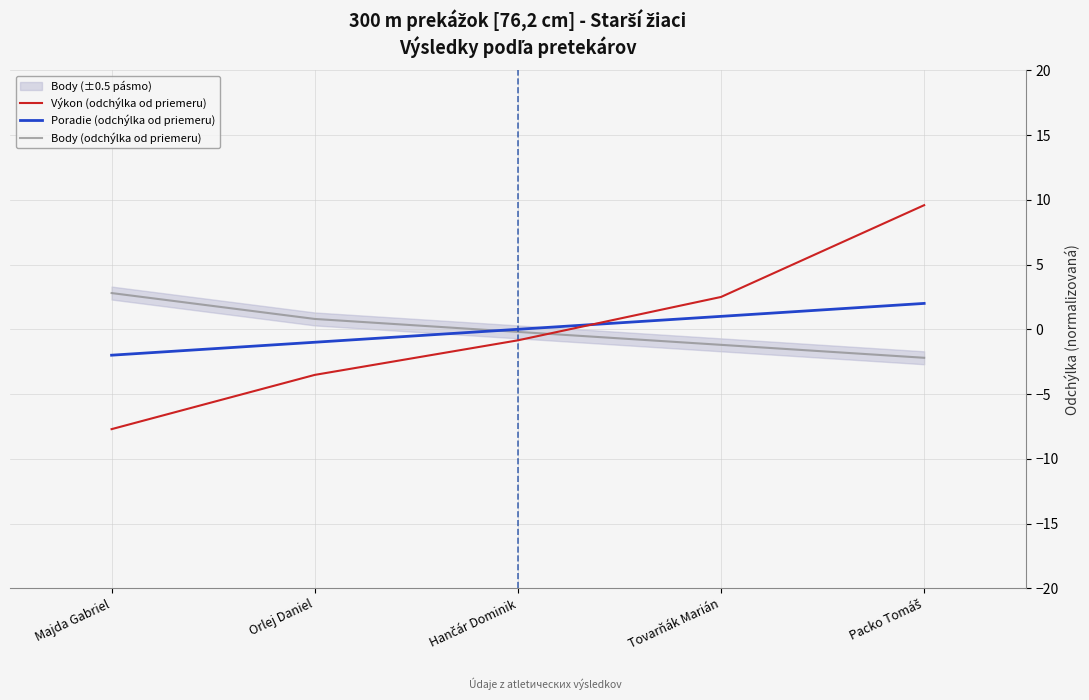

What is the difference between the Poradie (odchýlka od priemeru) values at Packo Tomáš and Tovarňák Marián?

1.0